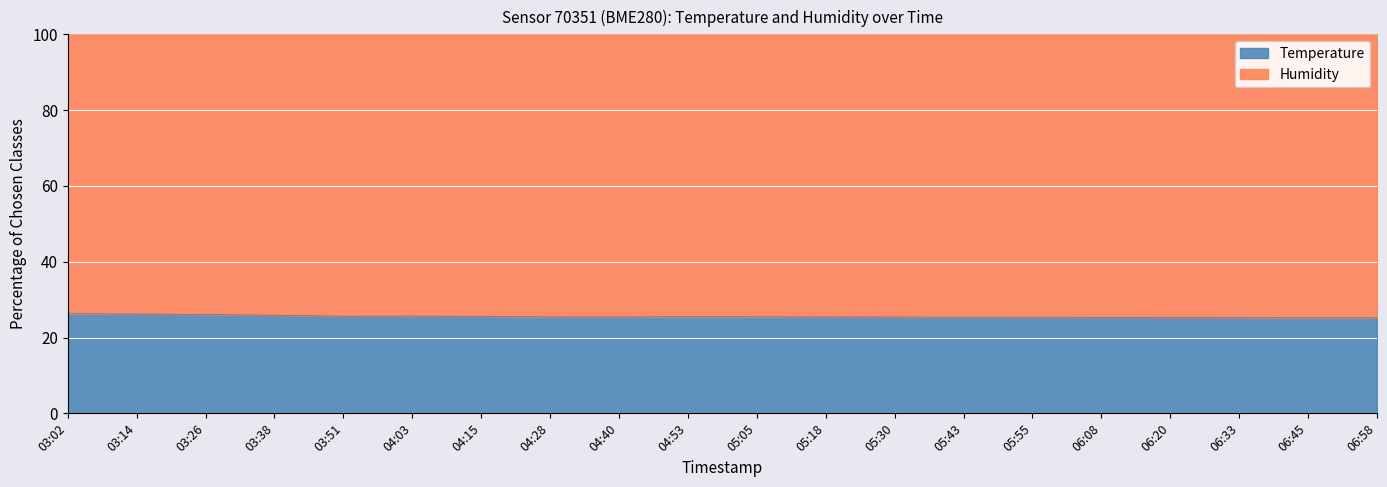

Which has a higher value, 04:15 or 03:02?

03:02